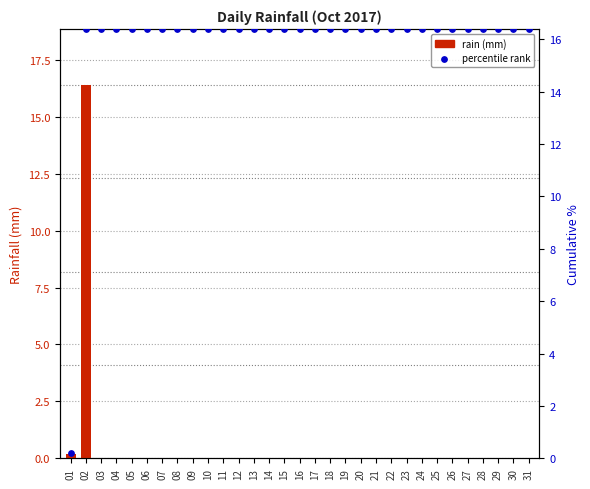

At how many categories does at least one series exceed 7?

30